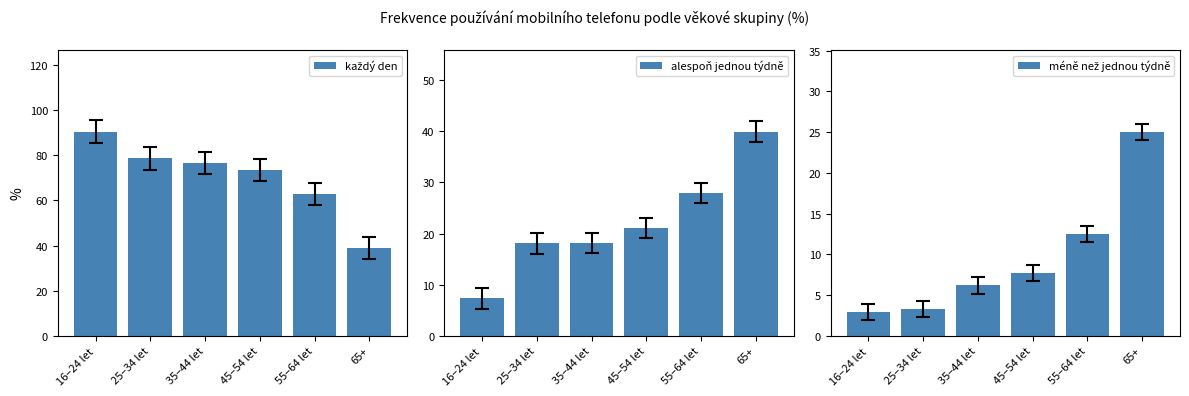

What is the label of the 5th bar from the right?

25–34 let